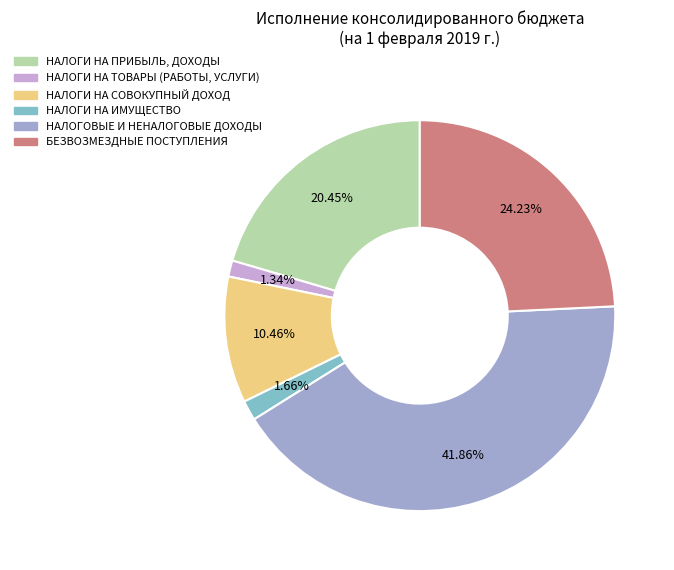

Which slice is the largest?

НАЛОГОВЫЕ И НЕНАЛОГОВЫЕ ДОХОДЫ